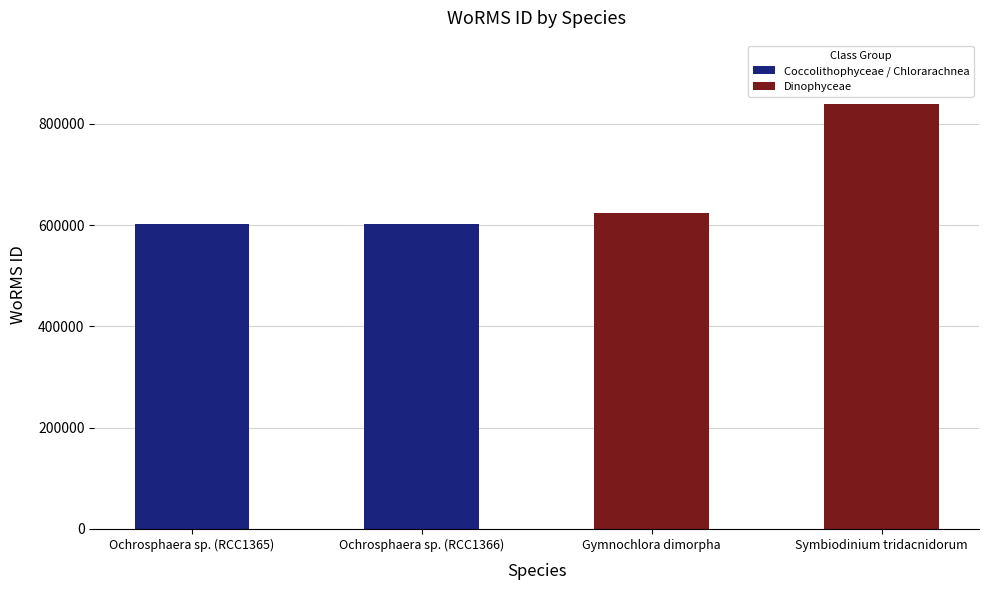

Reading left to right, what are all the values shown in this chart?

601148	601148	624507	838423